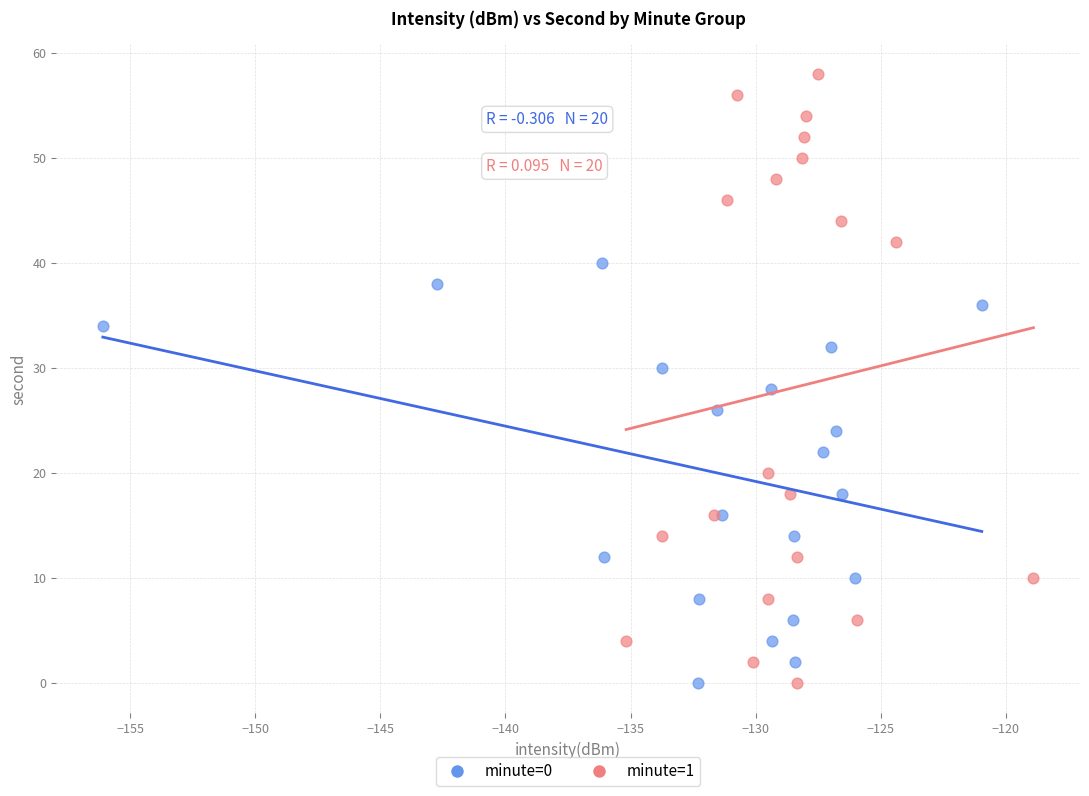

Which series reaches the maximum Y coordinate?

minute=1